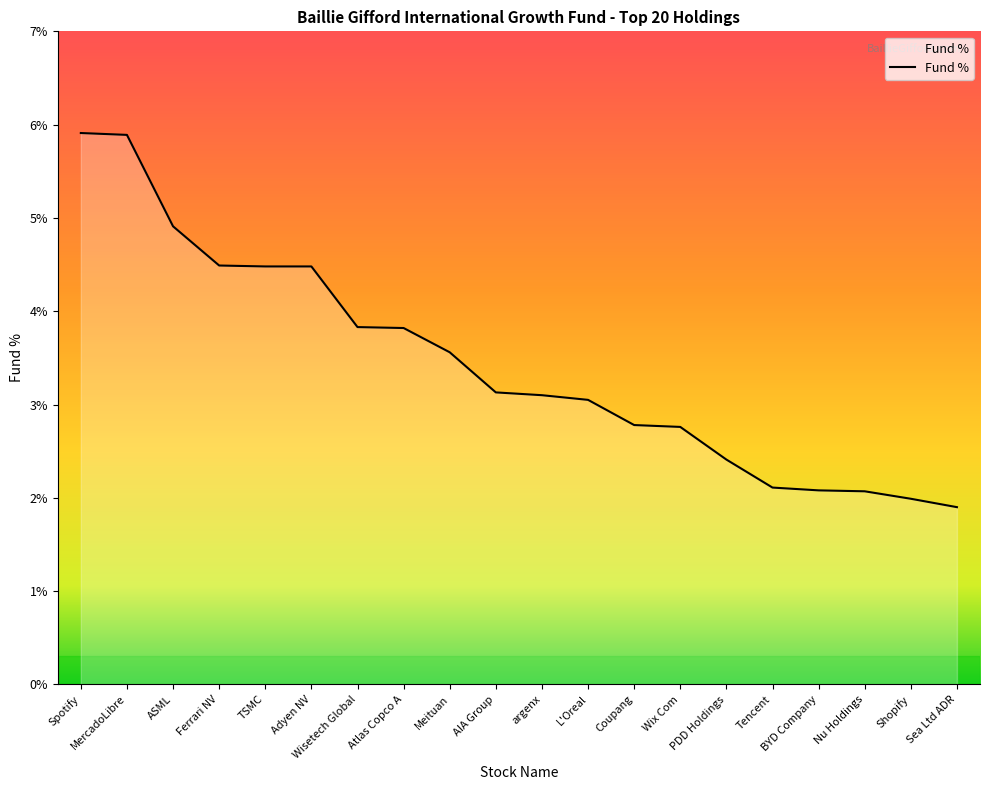

Is it true that the value at Coupang is 0.8?

False